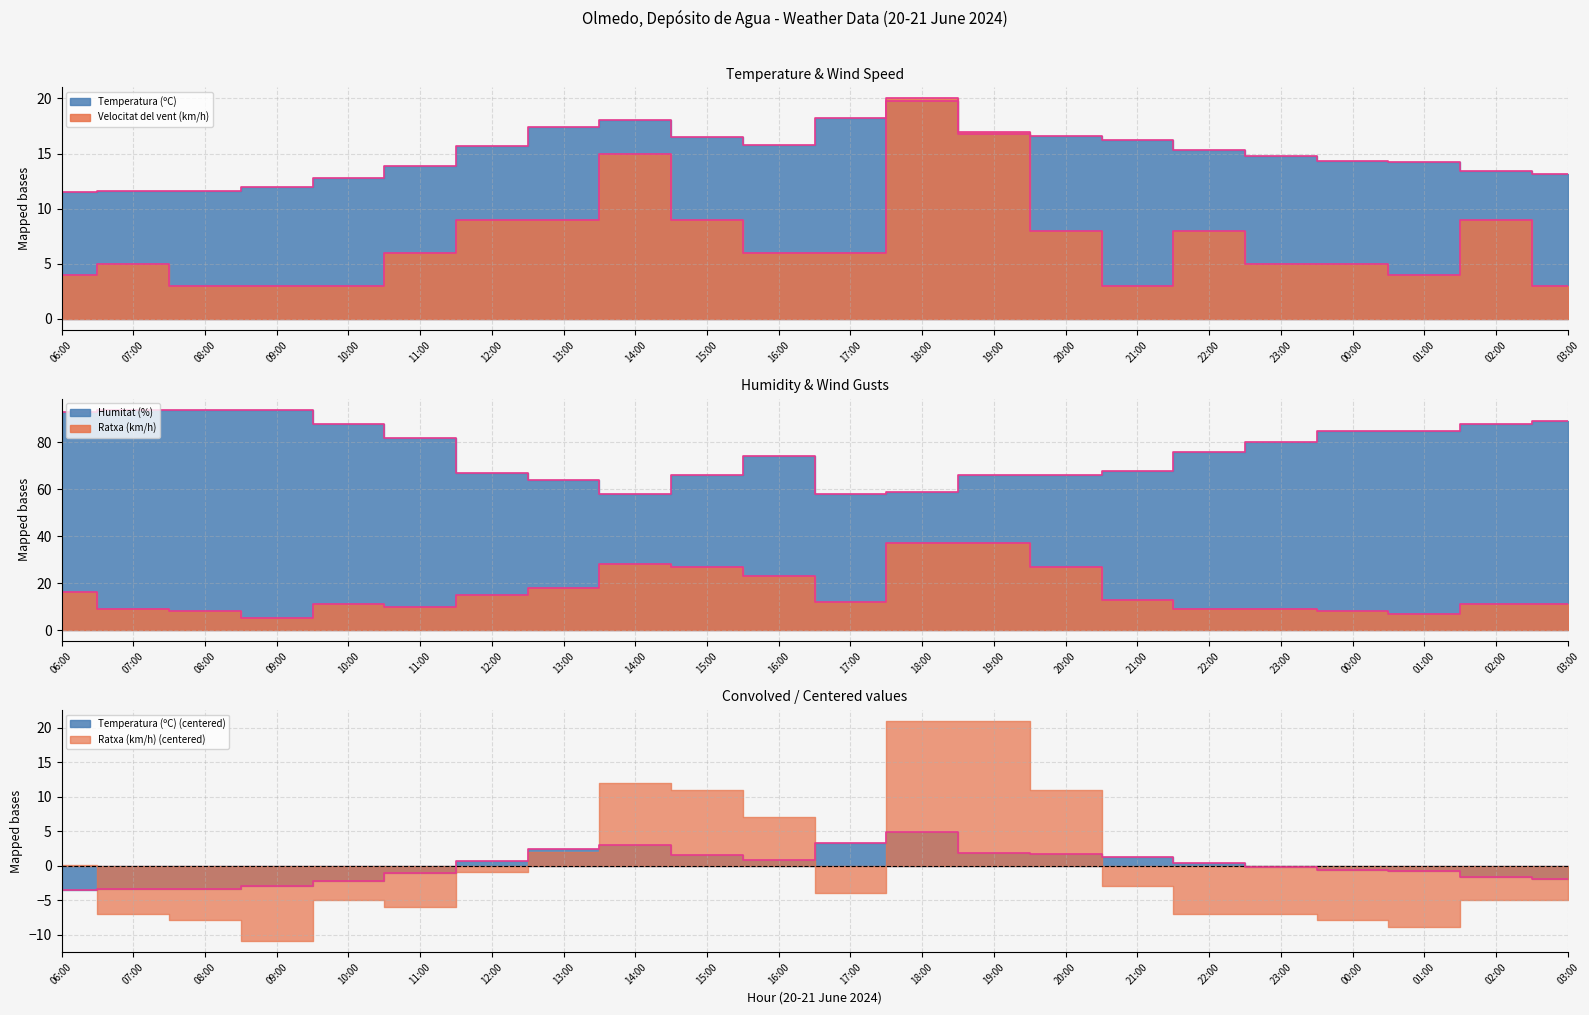

The value of Ratxa (km/h) at 16:00 is 23.0. True or false?

True